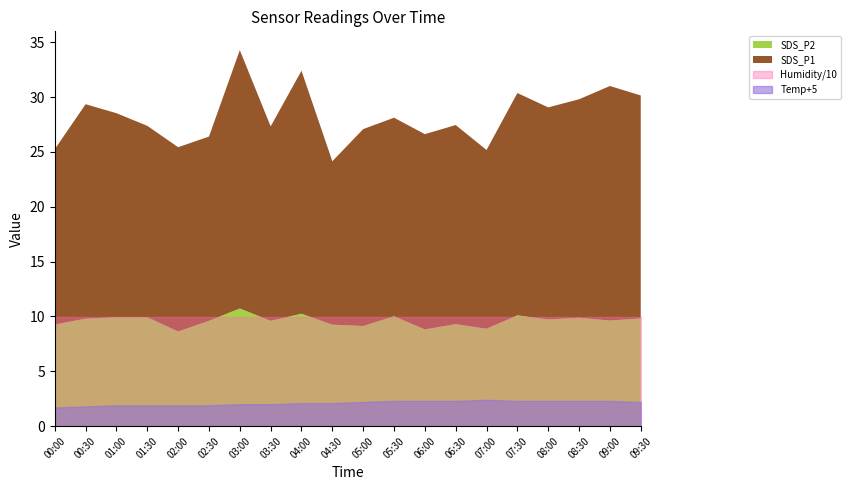

At which category is the sum across all series the highest?

03:00